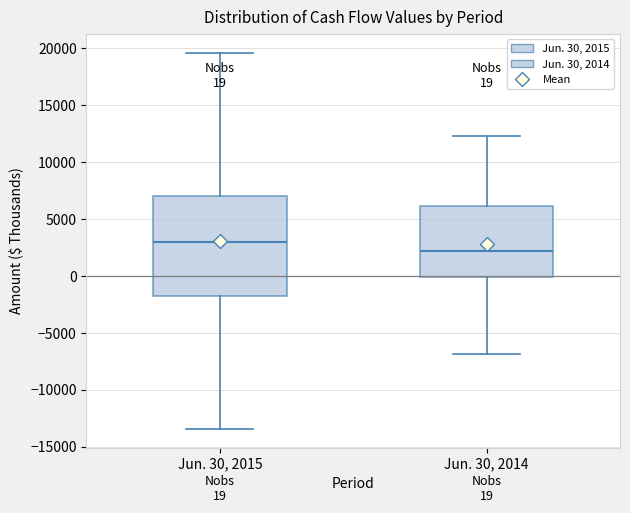

Comparing the boxes themselves (not the whiskers), which one is the tallest?

Jun. 30, 2015